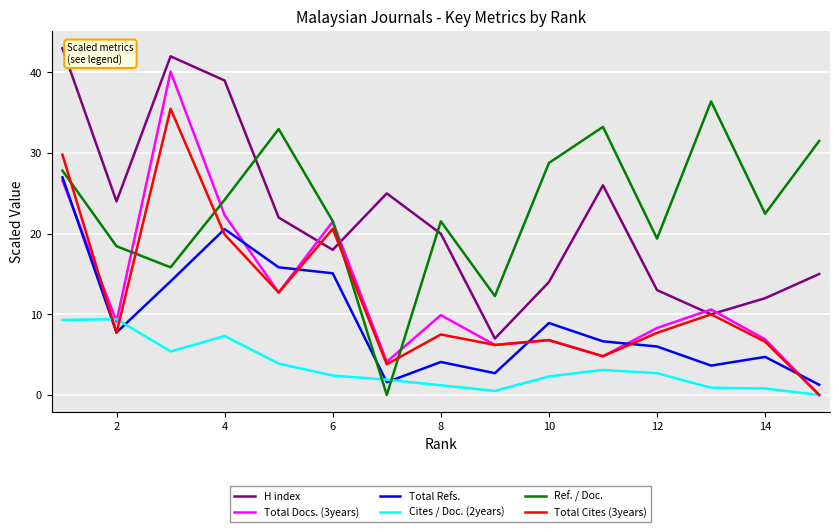

Which series ends up on top after the final intersection of Ref. / Doc. and Total Refs.?

Ref. / Doc.